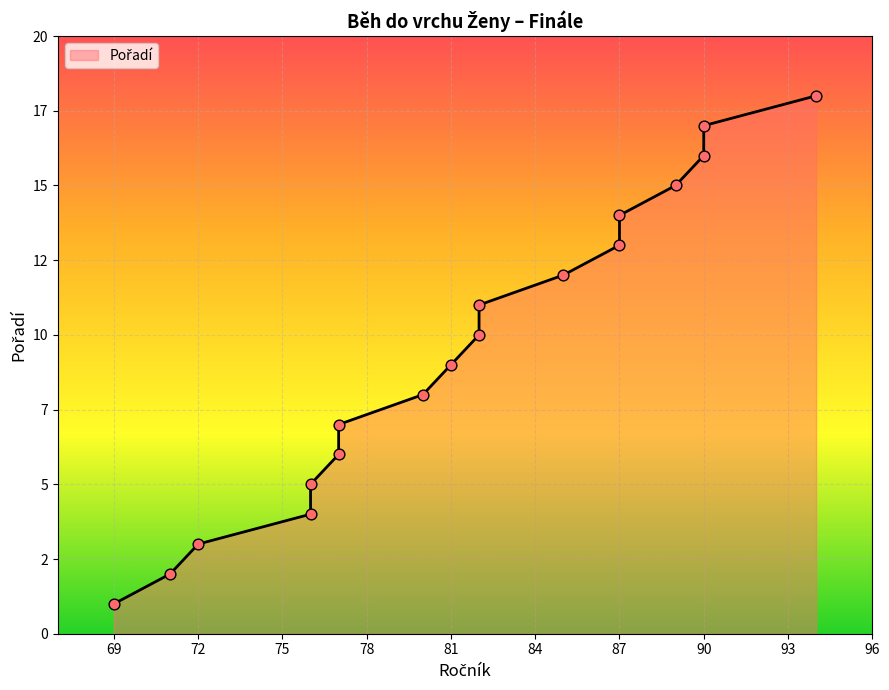

Approximately how many times larger is the value at 72 compared to 81?

0.3